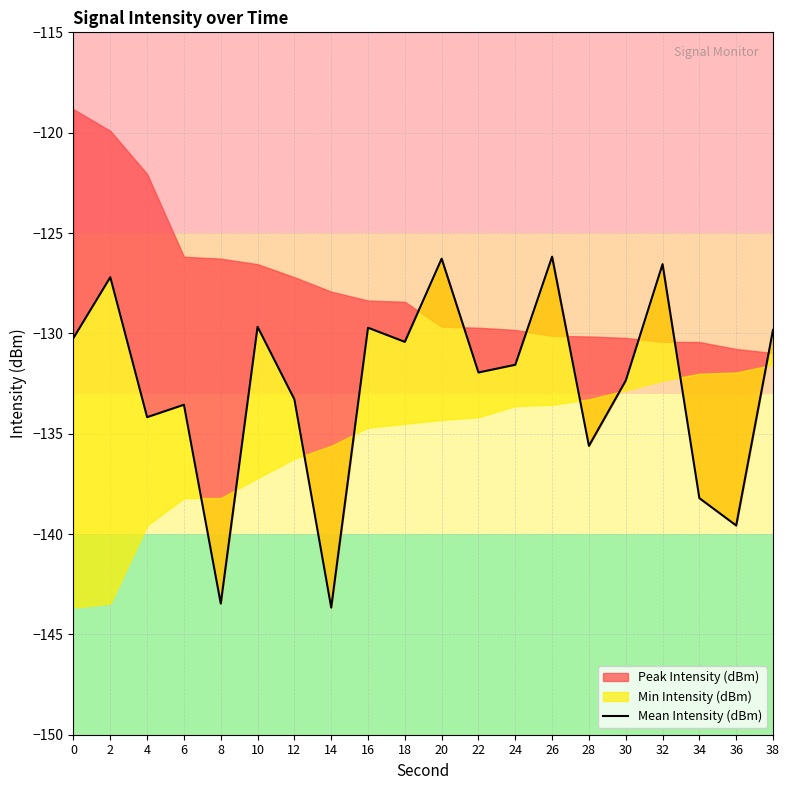

At which category does the chart reach its minimum across all series?

14